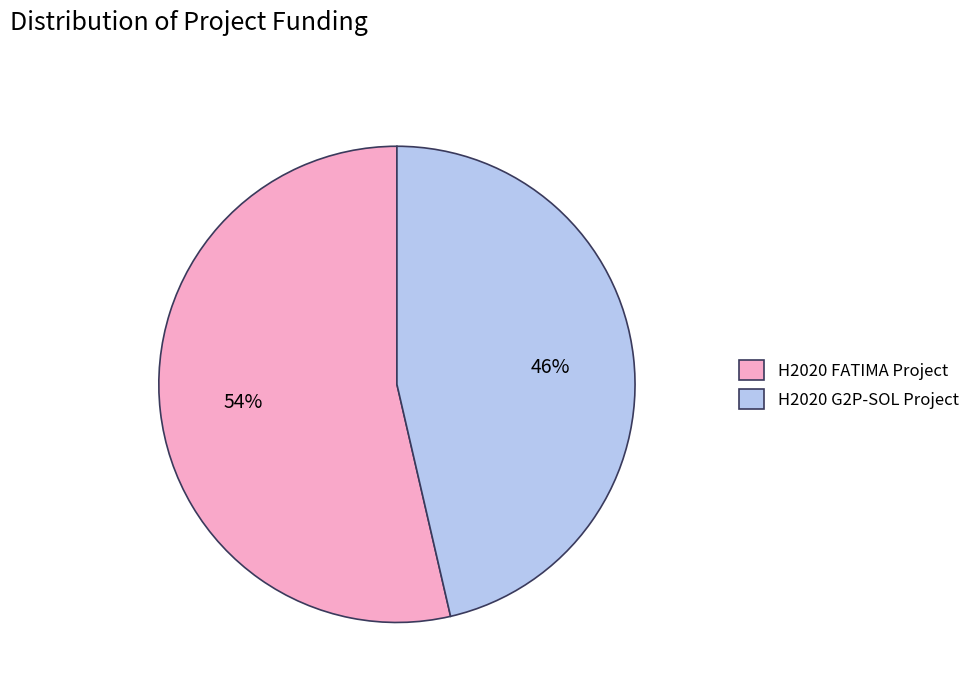

Which slice is the largest?

H2020 FATIMA Project